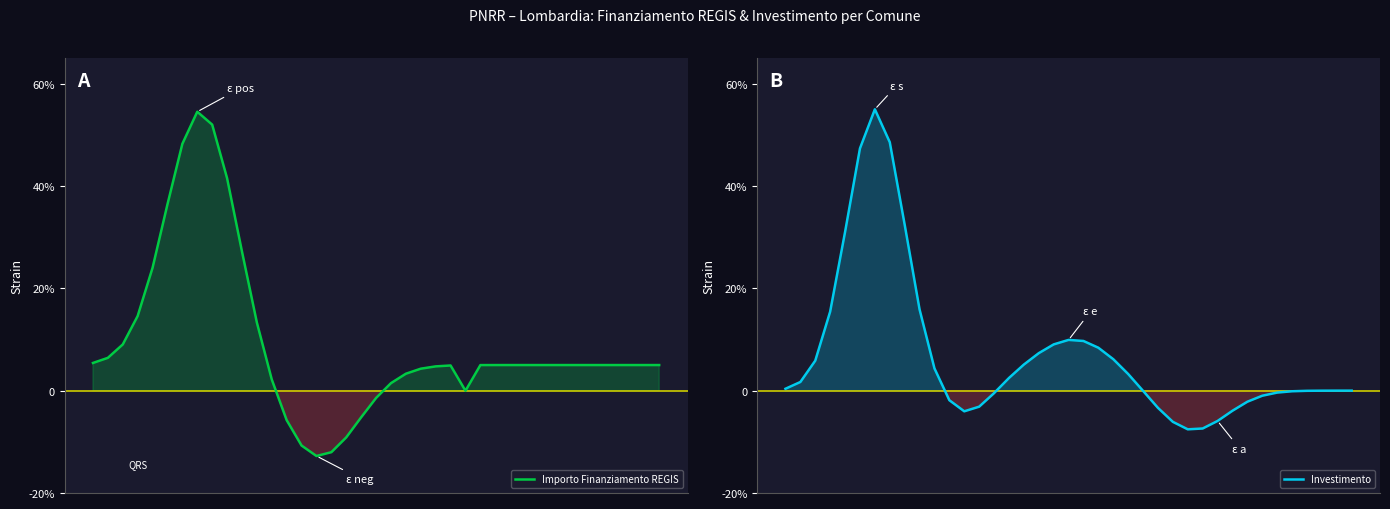

What is the value of the Investimento point at the 1st from the left?

0.4